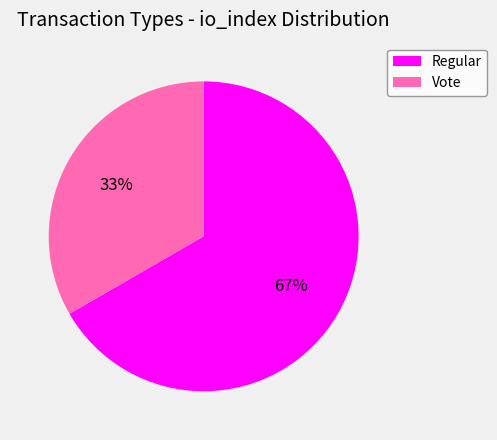

True or false: Vote accounts for 33% of the total.

True